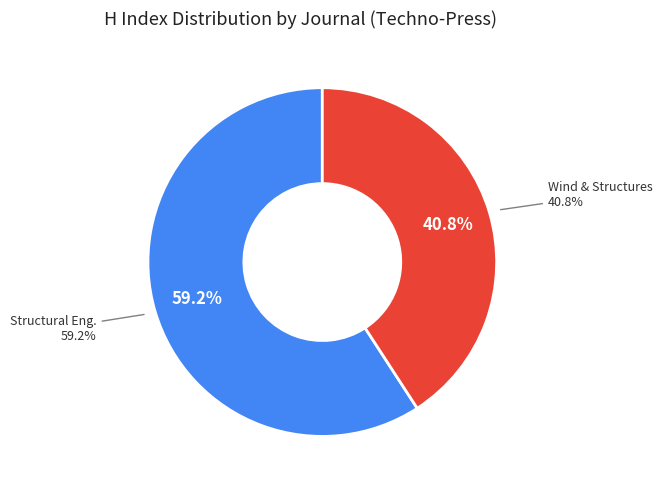

How much of the chart is everything except Wind and Structures?

59.2%